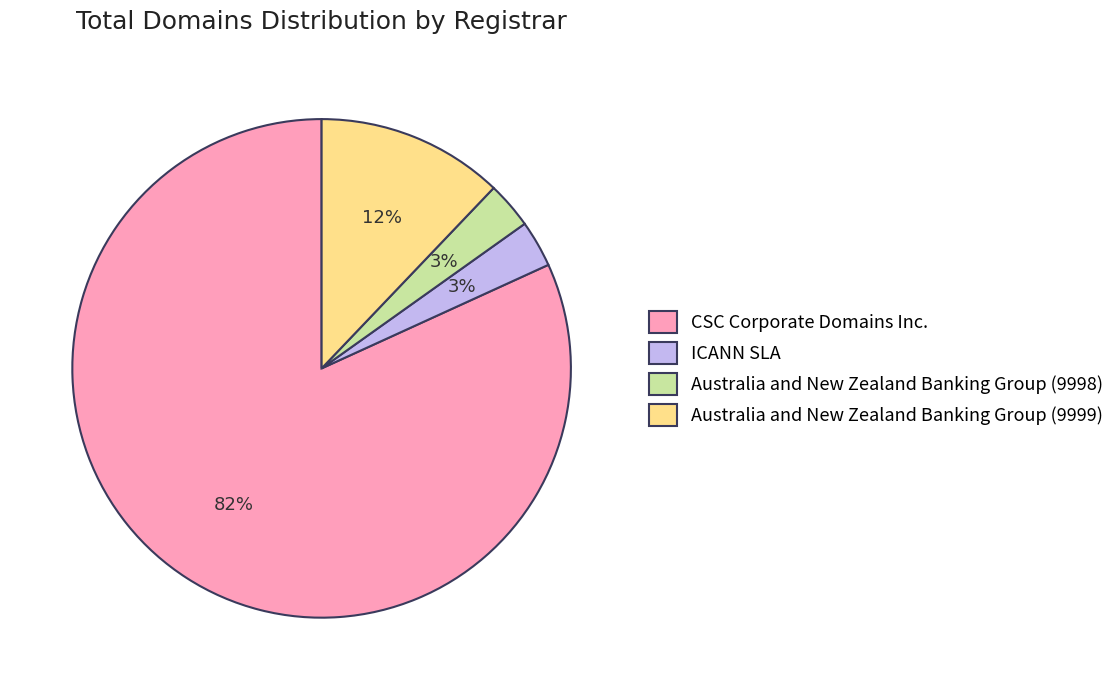

Which has a higher value, ICANN SLA or Australia and New Zealand Banking Group (9999)?

Australia and New Zealand Banking Group (9999)